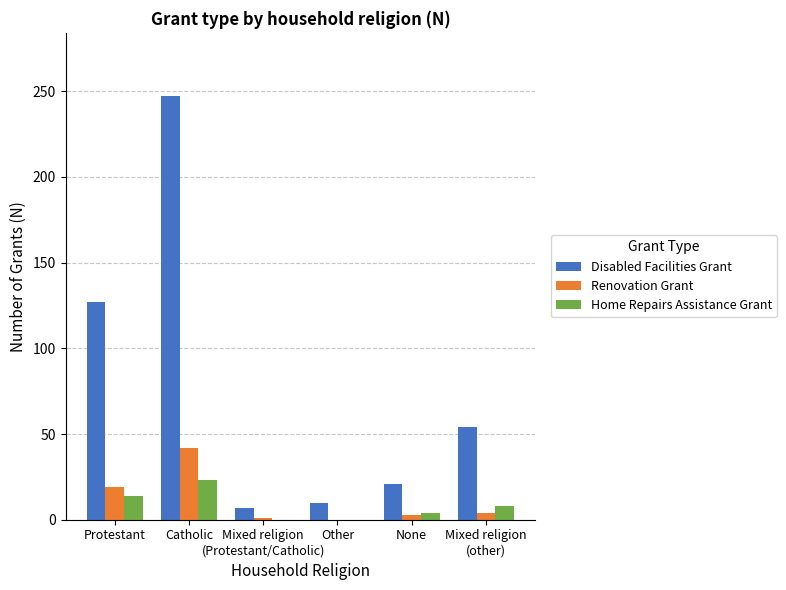

How many data points does each series have?

6